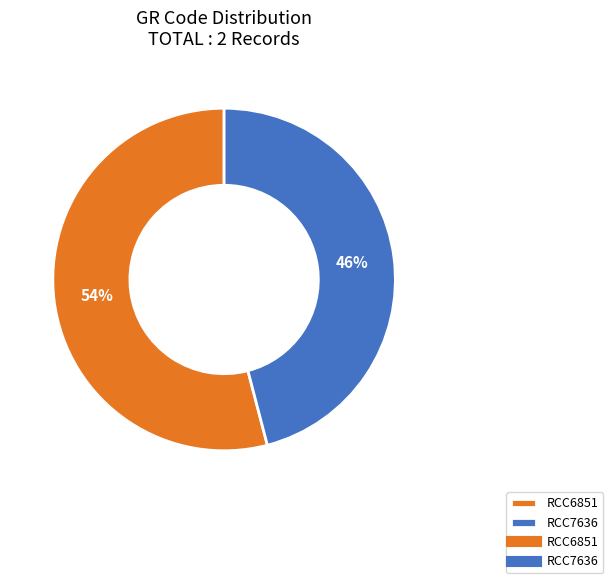

Is there any slice that represents more than half of the pie?

Yes